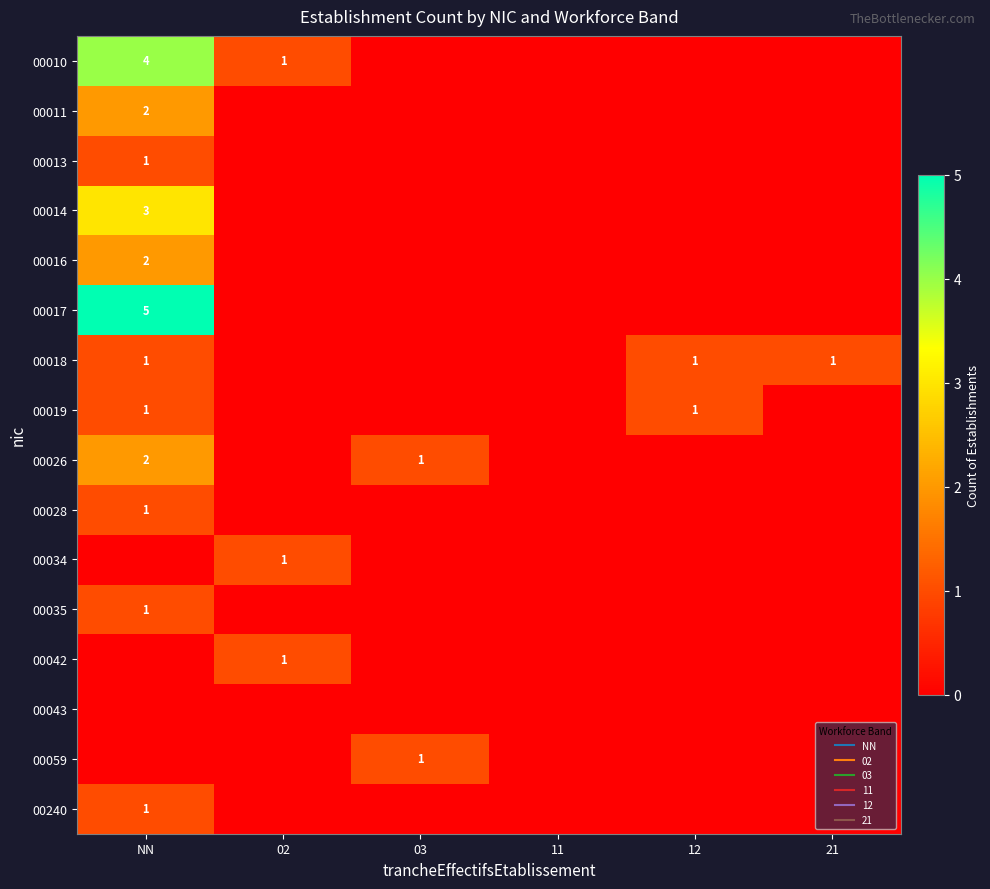

What is the difference between the highest and lowest values at 03?

1